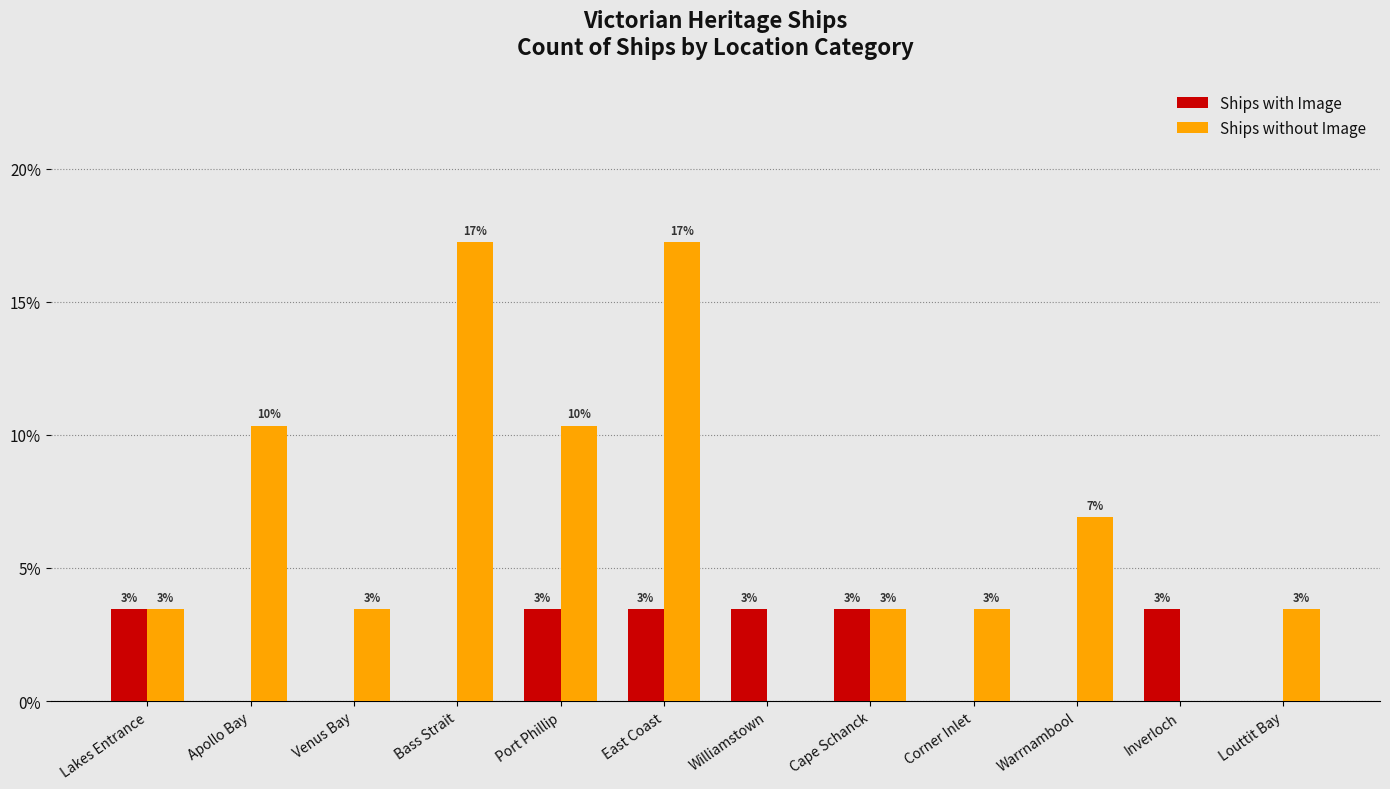

At which category is the sum across all series the highest?

East Coast